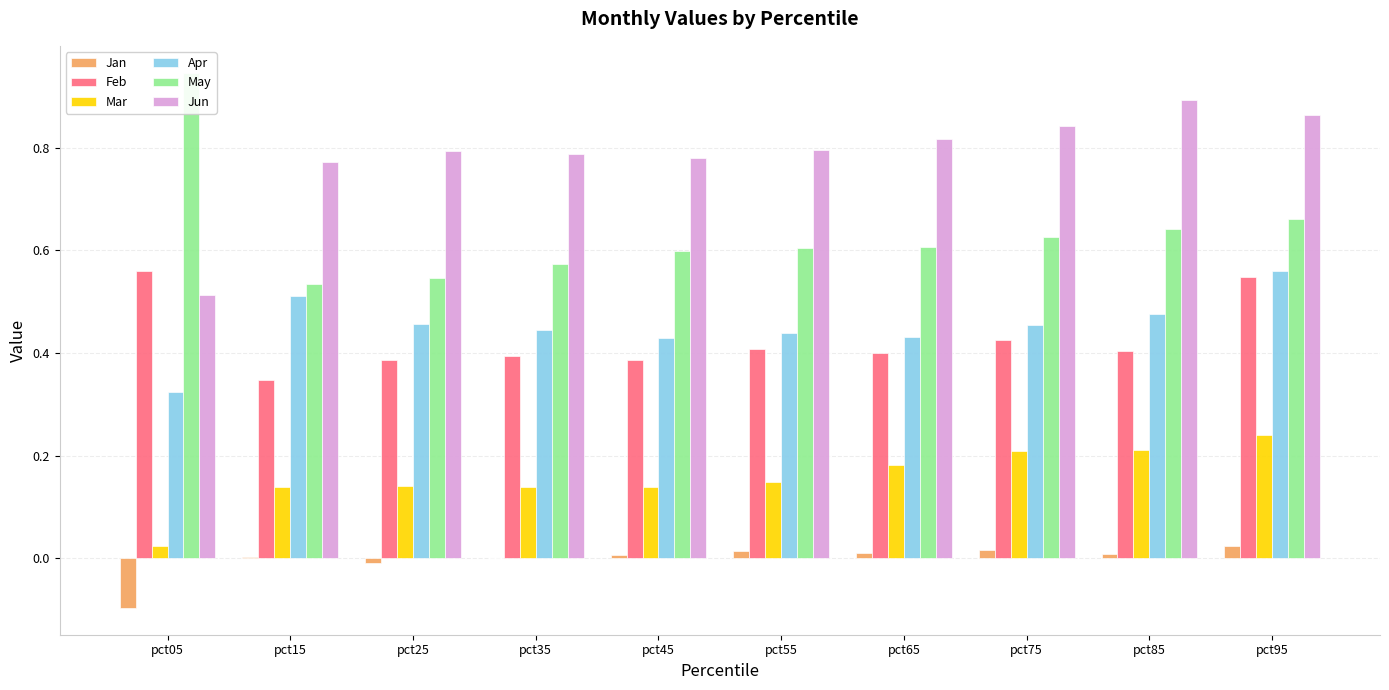

What is the maximum value shown in the chart?

0.9